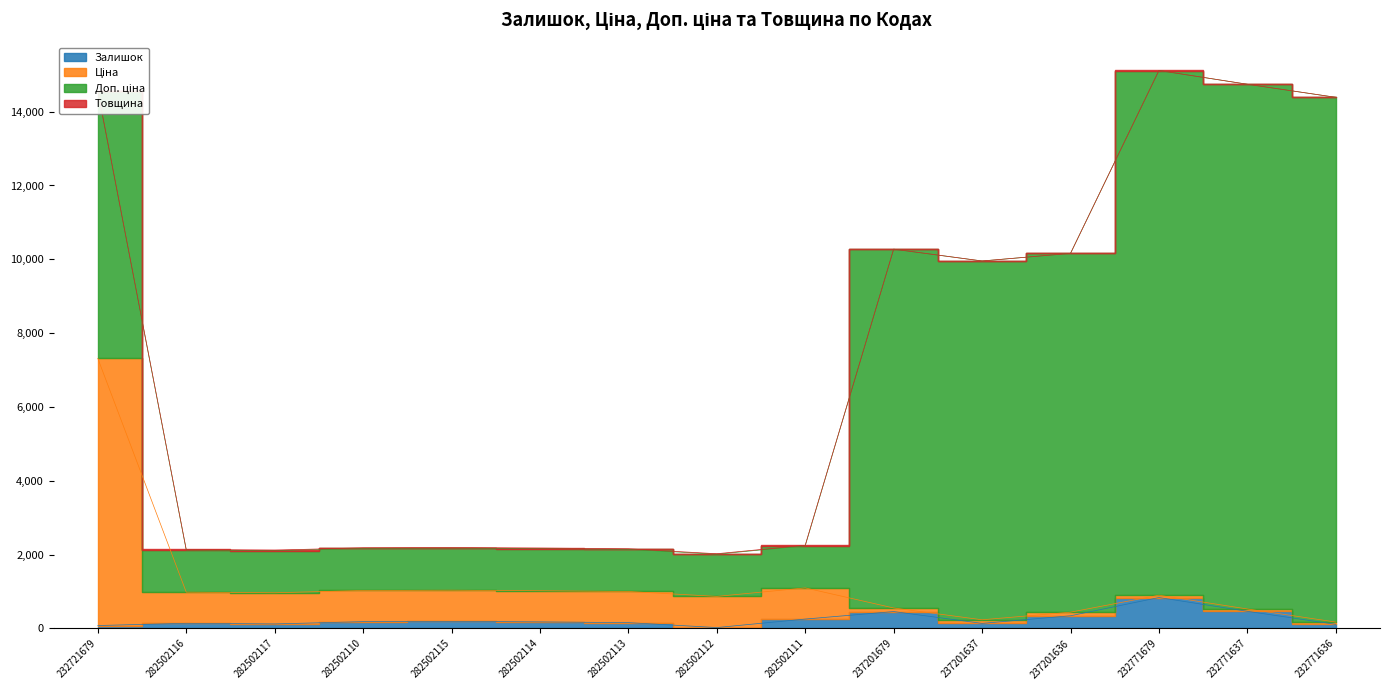

What is the label of the 8th point from the right?

282502112